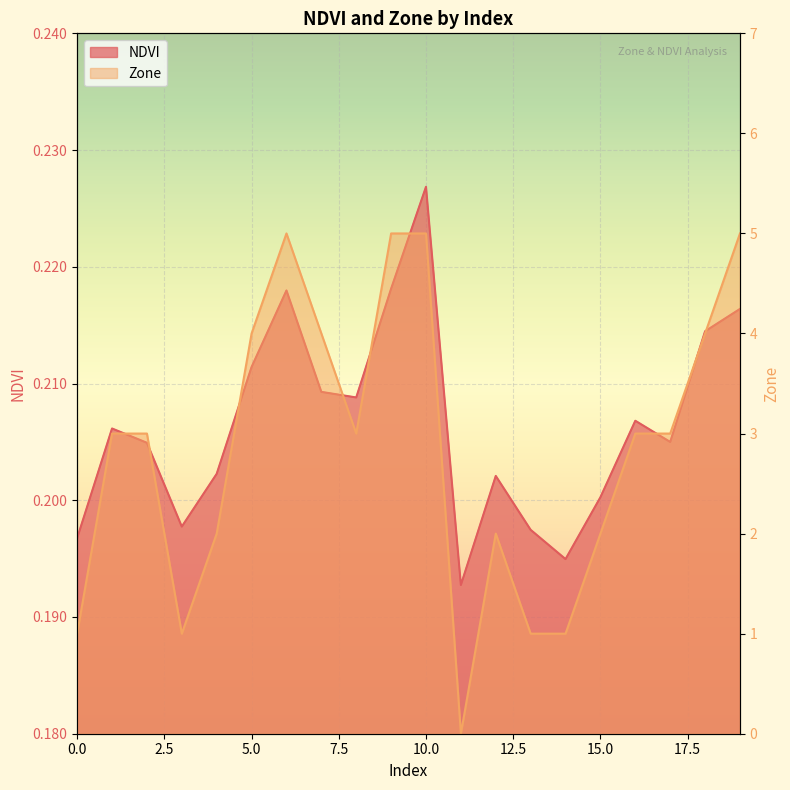

Reading left to right, transcribe all the data shown in this chart.

NDVI: 0=0.2	1=0.2	2=0.2	3=0.2	4=0.2	5=0.2	6=0.2	7=0.2	8=0.2	9=0.2	10=0.2	11=0.2	12=0.2	13=0.2	14=0.2	15=0.2	16=0.2	17=0.2	18=0.2	19=0.2
Zone: 0=1.0	1=3.0	2=3.0	3=1.0	4=2.0	5=4.0	6=5.0	7=4.0	8=3.0	9=5.0	10=5.0	11=0.0	12=2.0	13=1.0	14=1.0	15=2.0	16=3.0	17=3.0	18=4.0	19=5.0